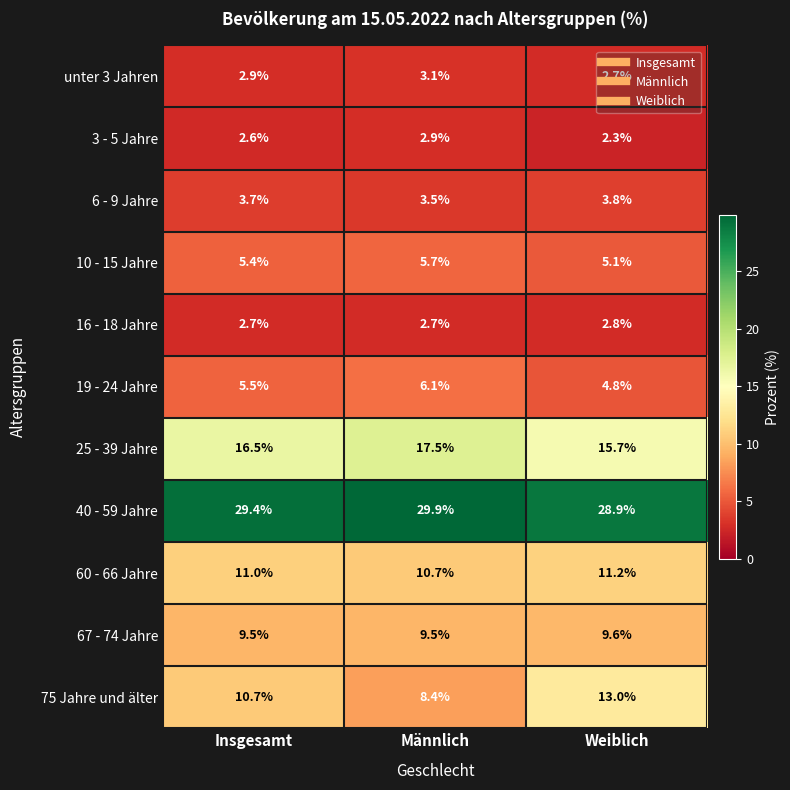

At which category does the chart reach its minimum across all series?

Weiblich